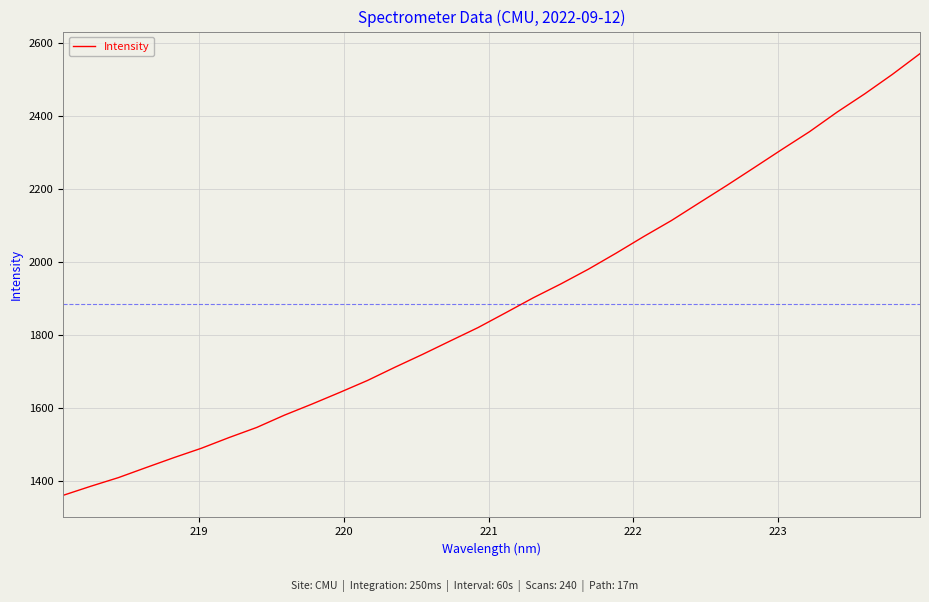

What is the minimum value shown in the chart?

1361.2